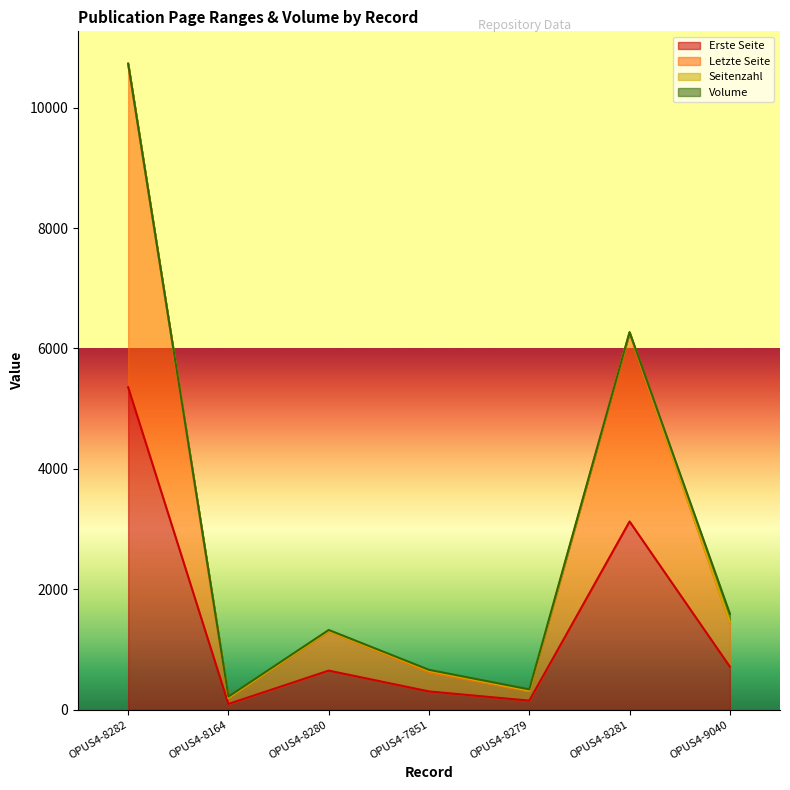

What position from the right is OPUS4-8281?

2